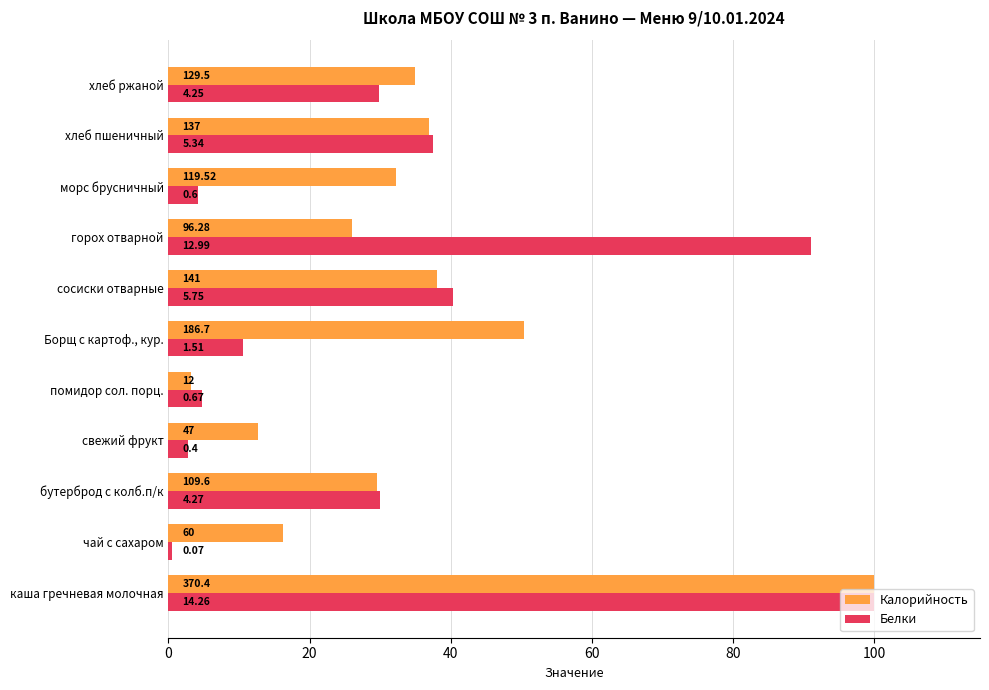

At how many categories does at least one series exceed 17?

8